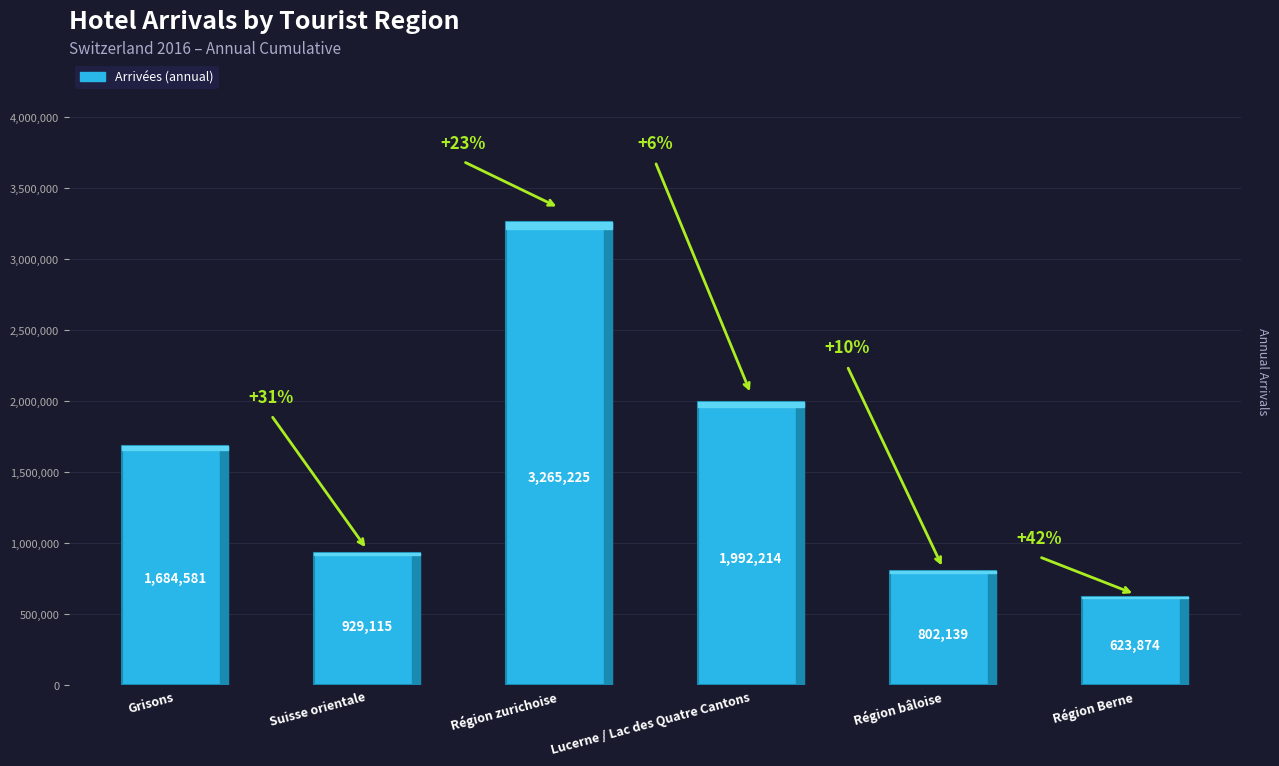

Rank the categories by value from lowest to highest.

Région Berne, Région bâloise, Suisse orientale, Grisons, Lucerne / Lac des Quatre Cantons, Région zurichoise